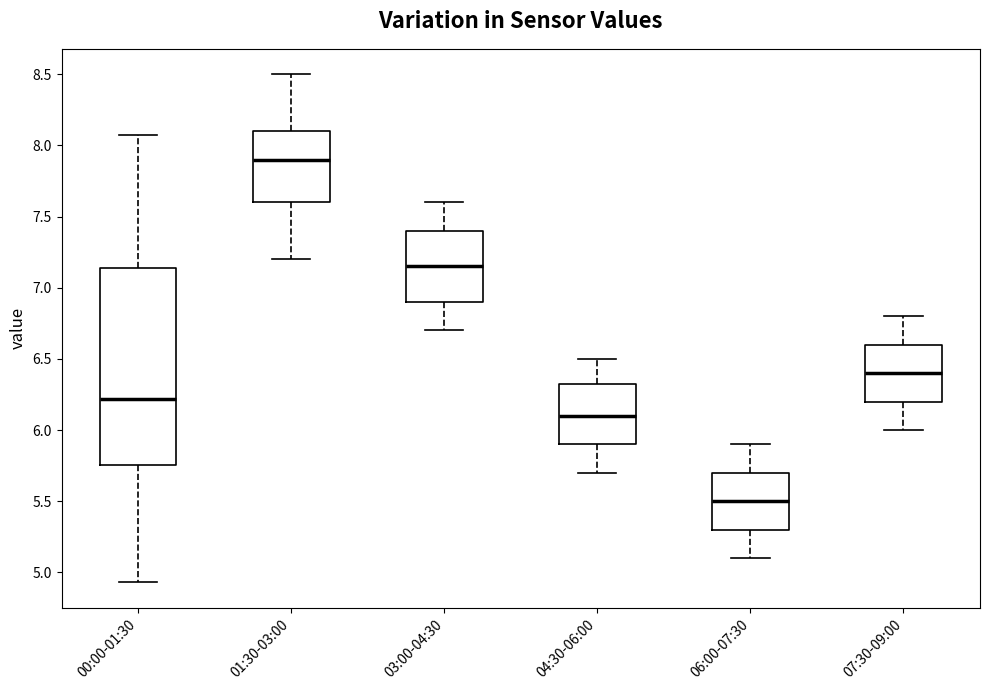

Where does the lower whisker of the box for 00:00-01:30 end on the y-axis? The values are not printed on the chart, so give them approximately, as read against the axis.

4.95